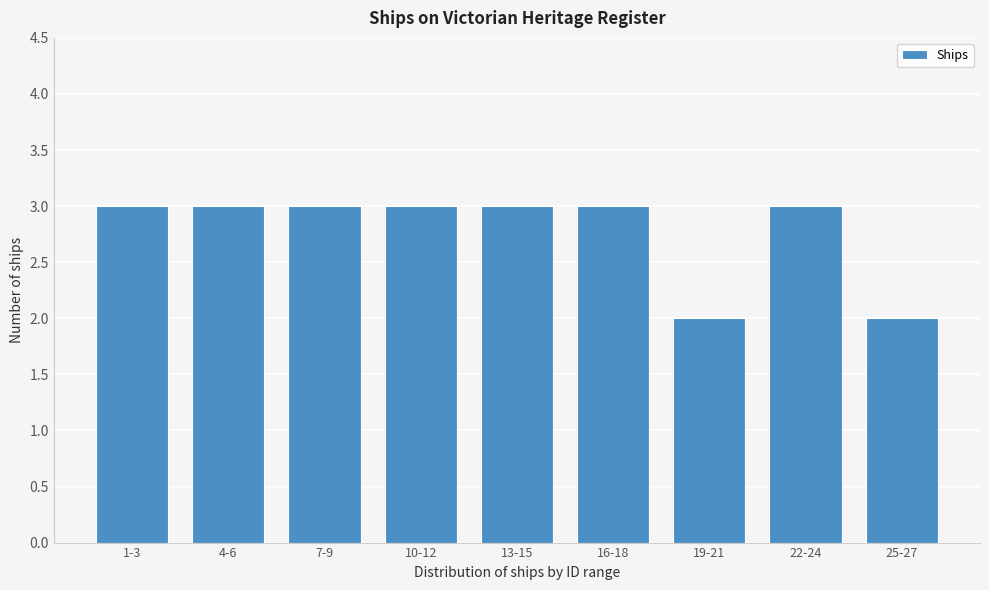

Reading left to right, what are all the values shown in this chart?

1-3=3	4-6=3	7-9=3	10-12=3	13-15=3	16-18=3	19-21=2	22-24=3	25-27=2